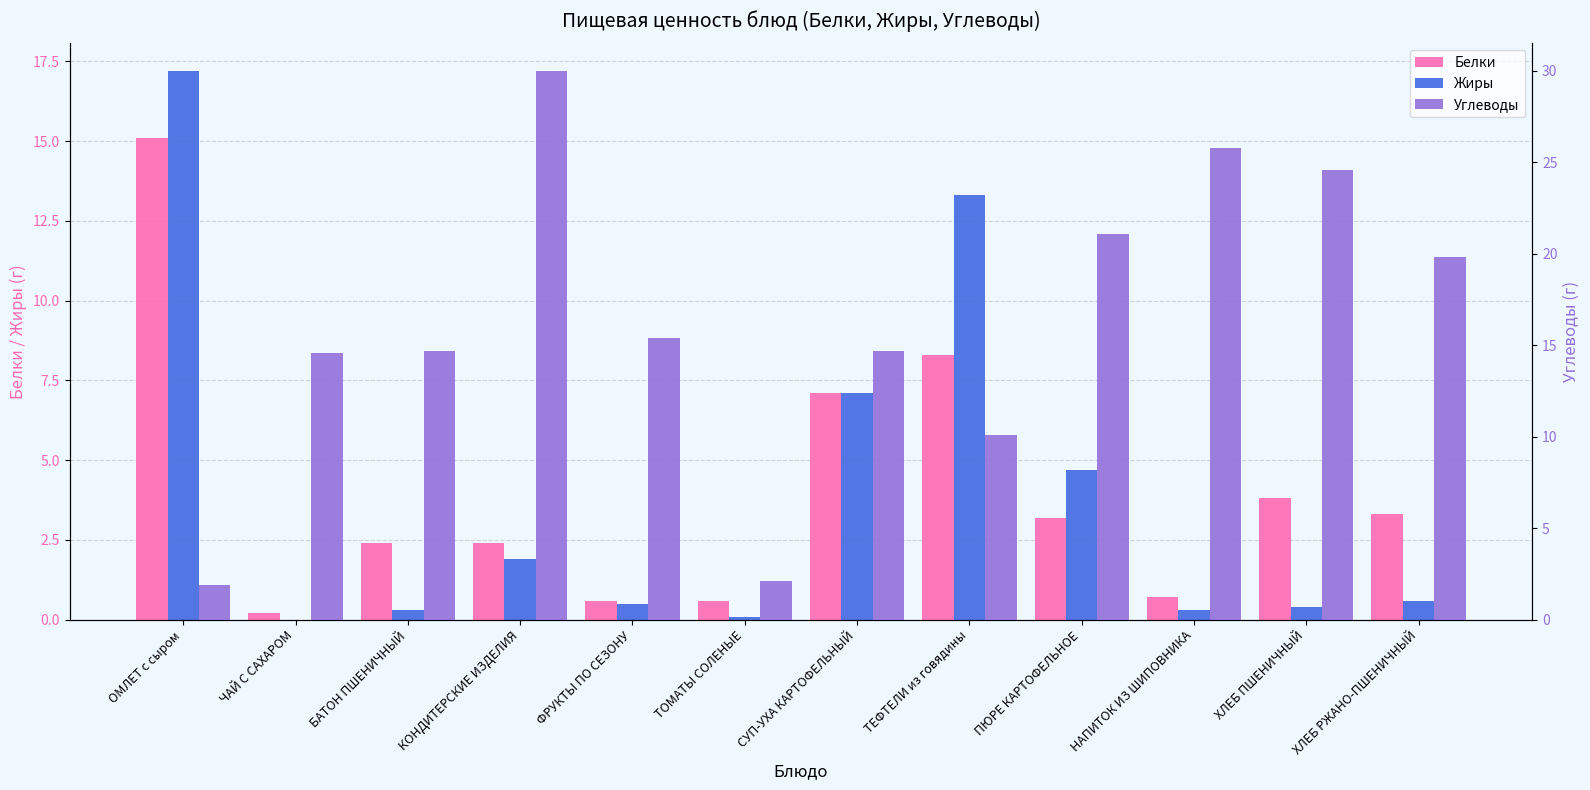

Reading left to right, extract all data points from this chart.

Белки: 15.1	0.2	2.4	2.4	0.6	0.6	7.1	8.3	3.2	0.7	3.8	3.3
Жиры: 17.2	0.0	0.3	1.9	0.5	0.1	7.1	13.3	4.7	0.3	0.4	0.6
Углеводы: 1.9	14.6	14.7	30.0	15.4	2.1	14.7	10.1	21.1	25.8	24.6	19.8